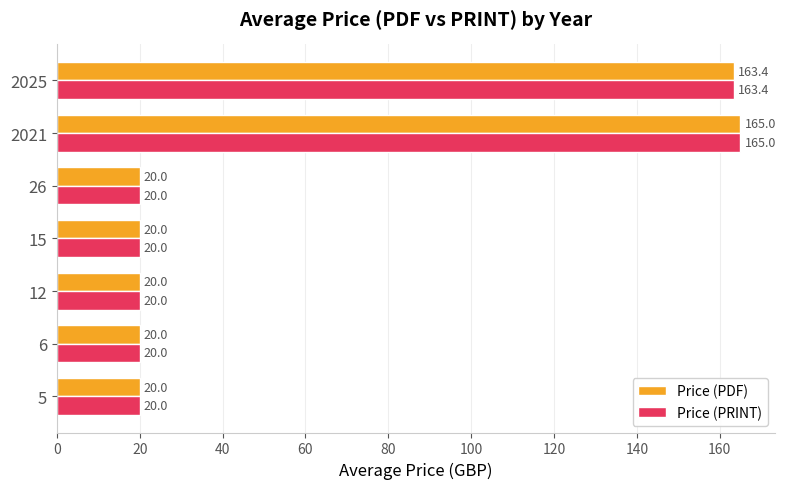

The value of Price (PRINT) at 15 is 20.0. True or false?

True